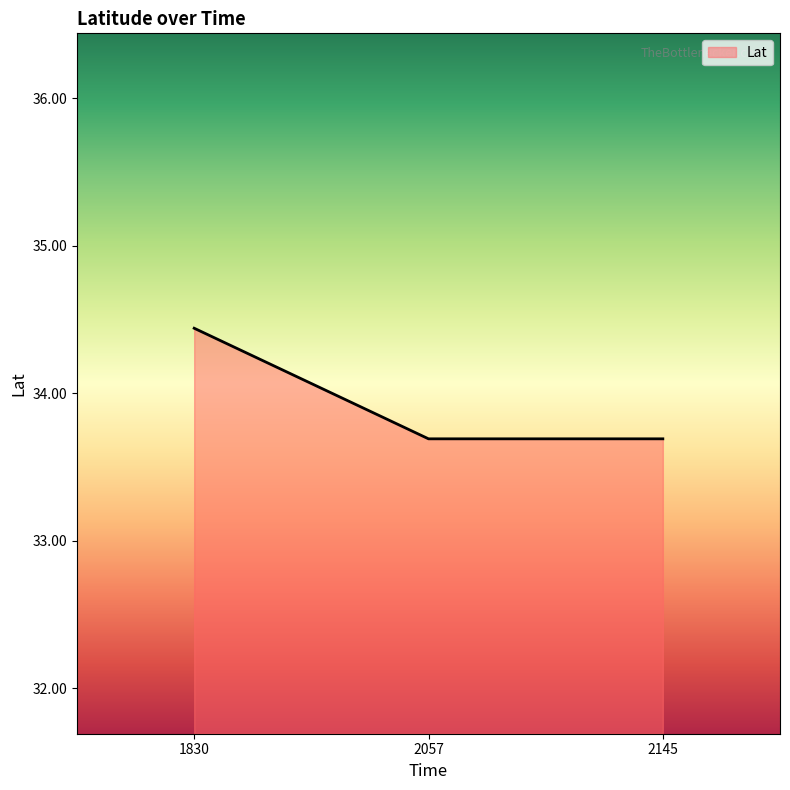

What is the average value?

33.9